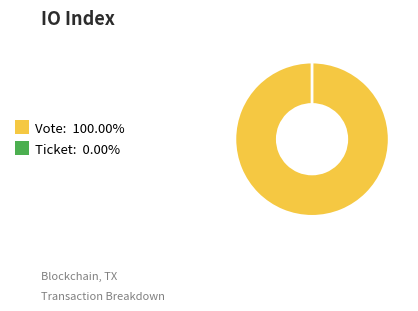

How much of the chart is everything except Ticket?

100.0%